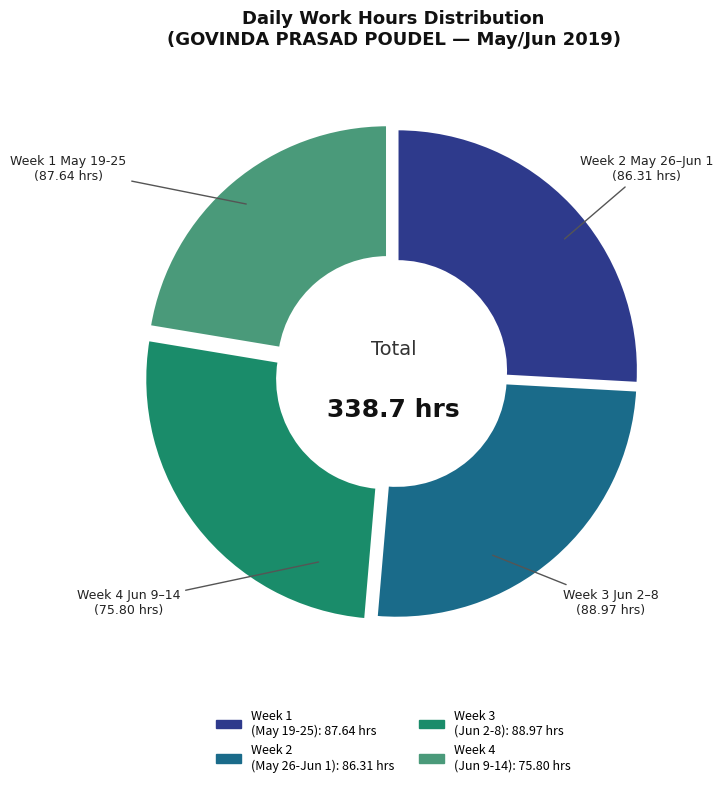

Is there any slice that represents more than half of the pie?

No